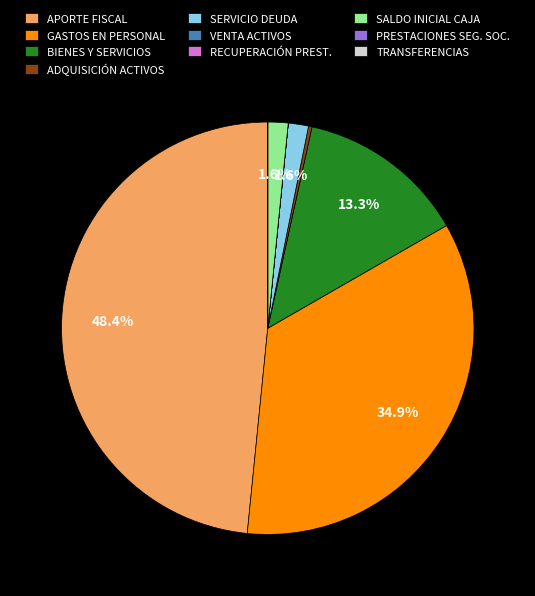

Is there any slice that represents more than half of the pie?

No